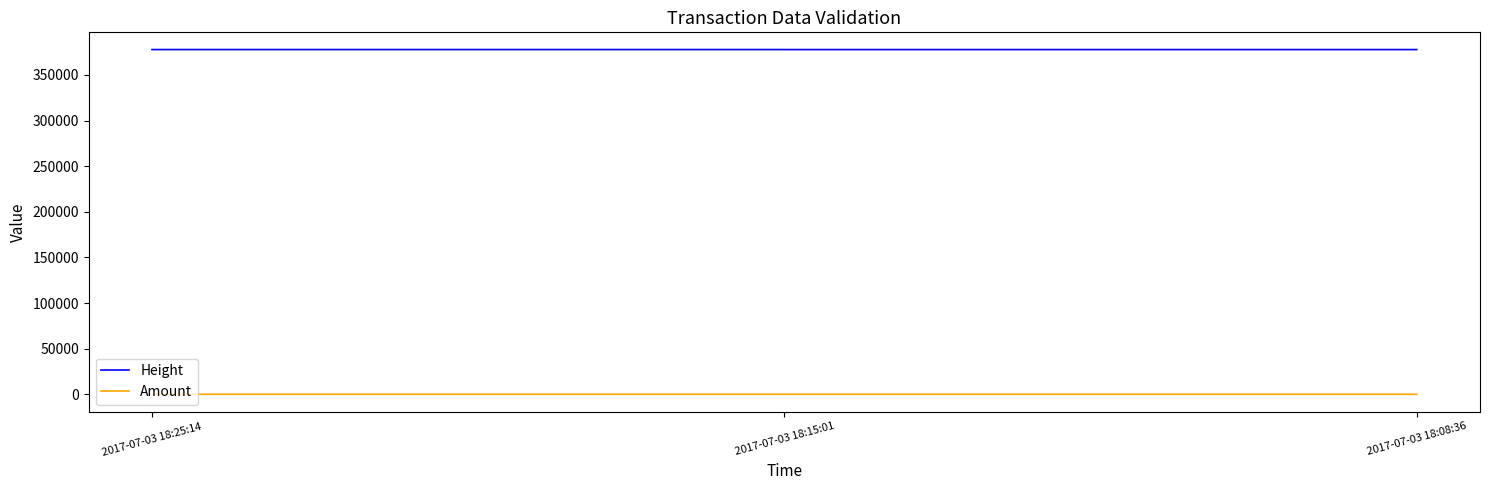

How many series are shown in this chart?

2